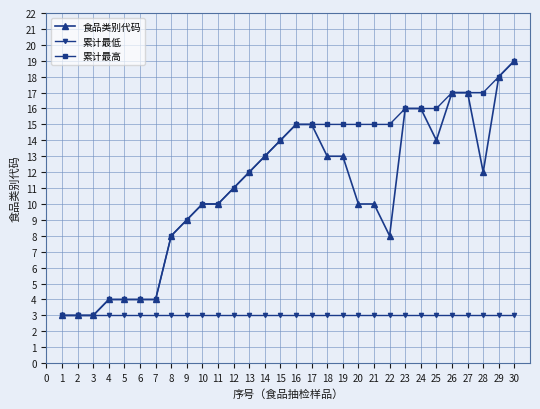

At which category is the sum across all series the highest?

30